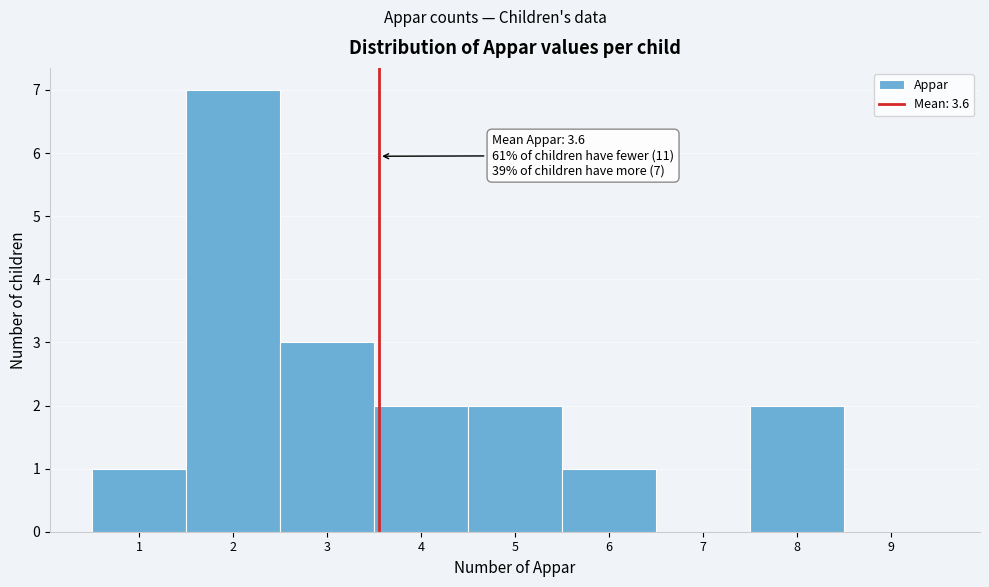

Which range on the x-axis has the tallest bar?

1.5 to 2.5